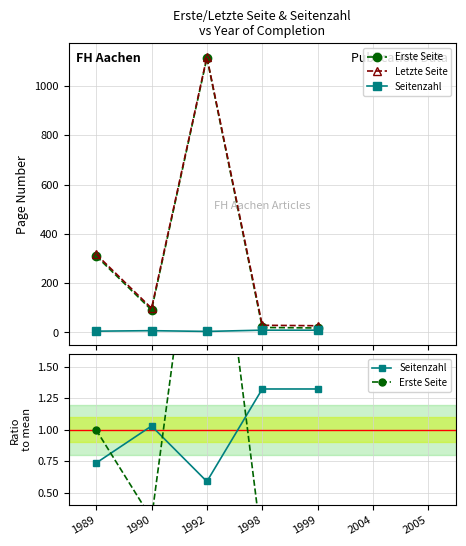

What is the sum of all Letzte Seite values?

1589.0